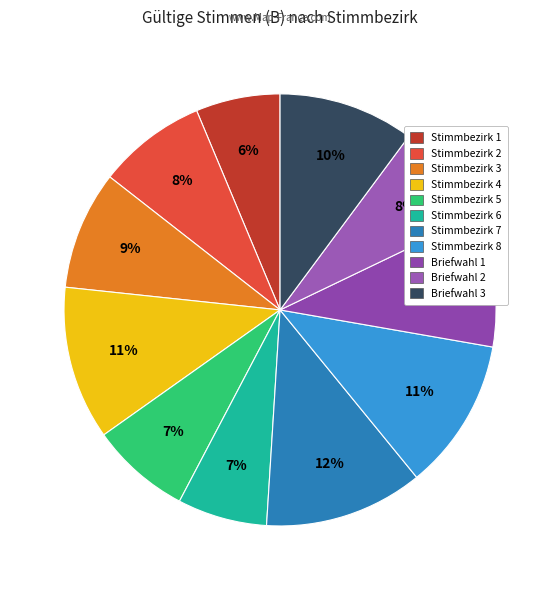

Rank the categories by value from highest to lowest.

7, 4, 8, B503, B501, 3, 2, B502, 5, 6, 1